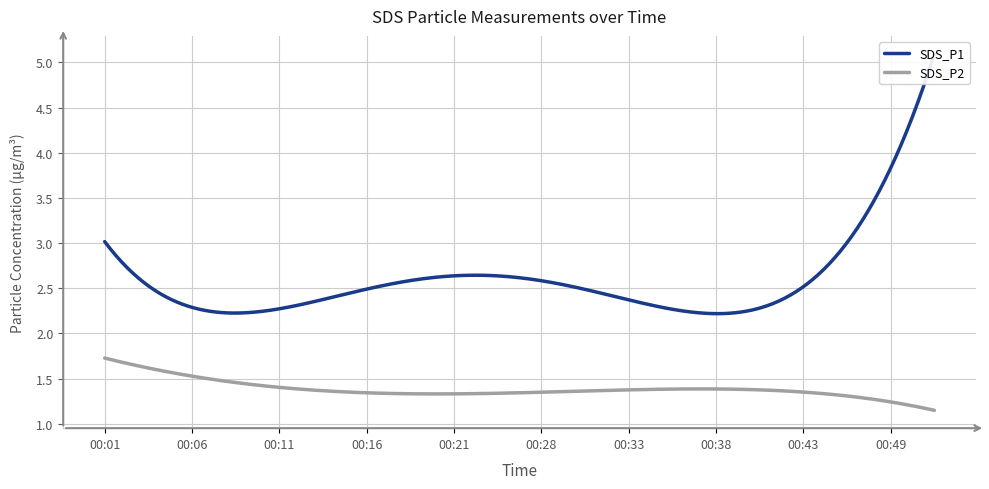

True or false: SDS_P2 and SDS_P1 cross at least once.

False